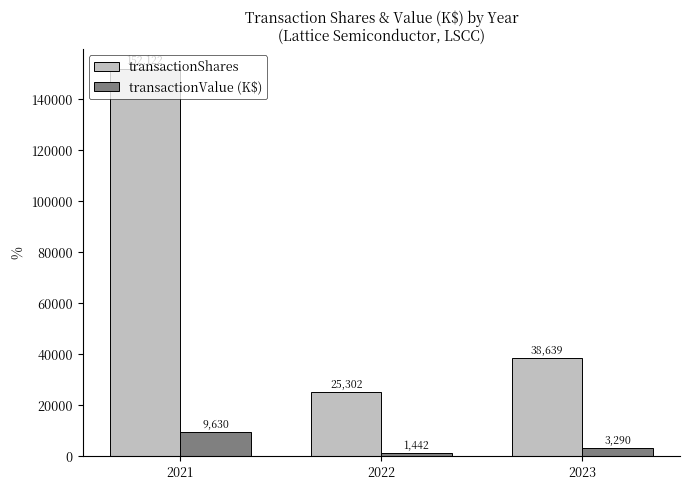

At which category is the sum across all series the highest?

2021